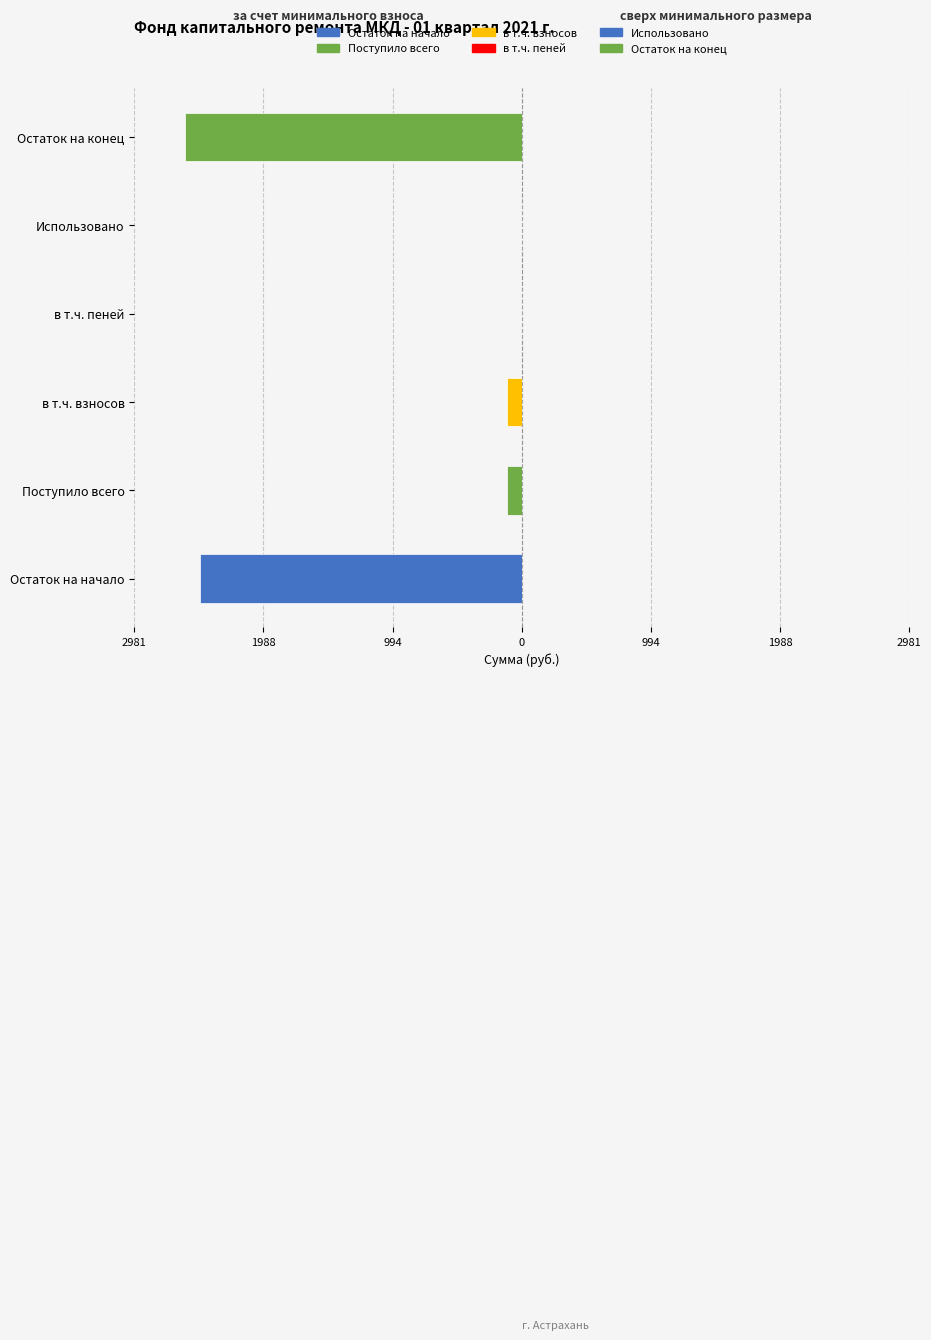

Are the bars horizontal?

Yes